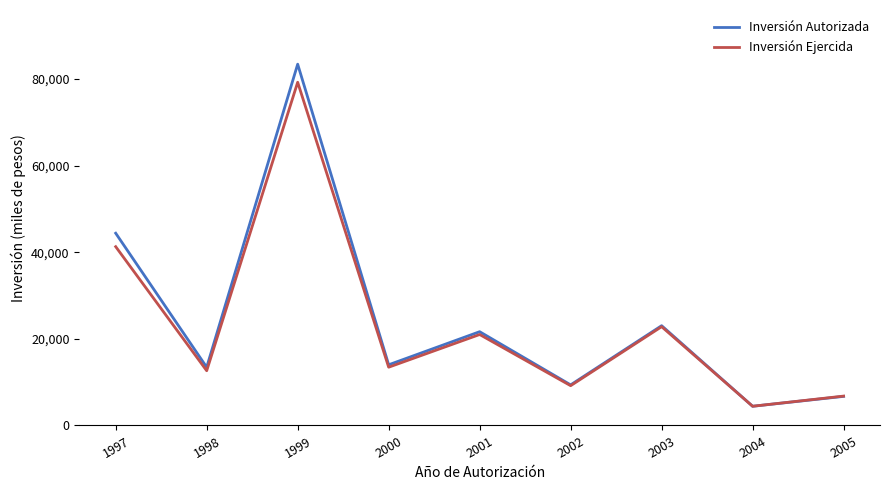

What is the average value of the Inversión Autorizada series?

24487.4